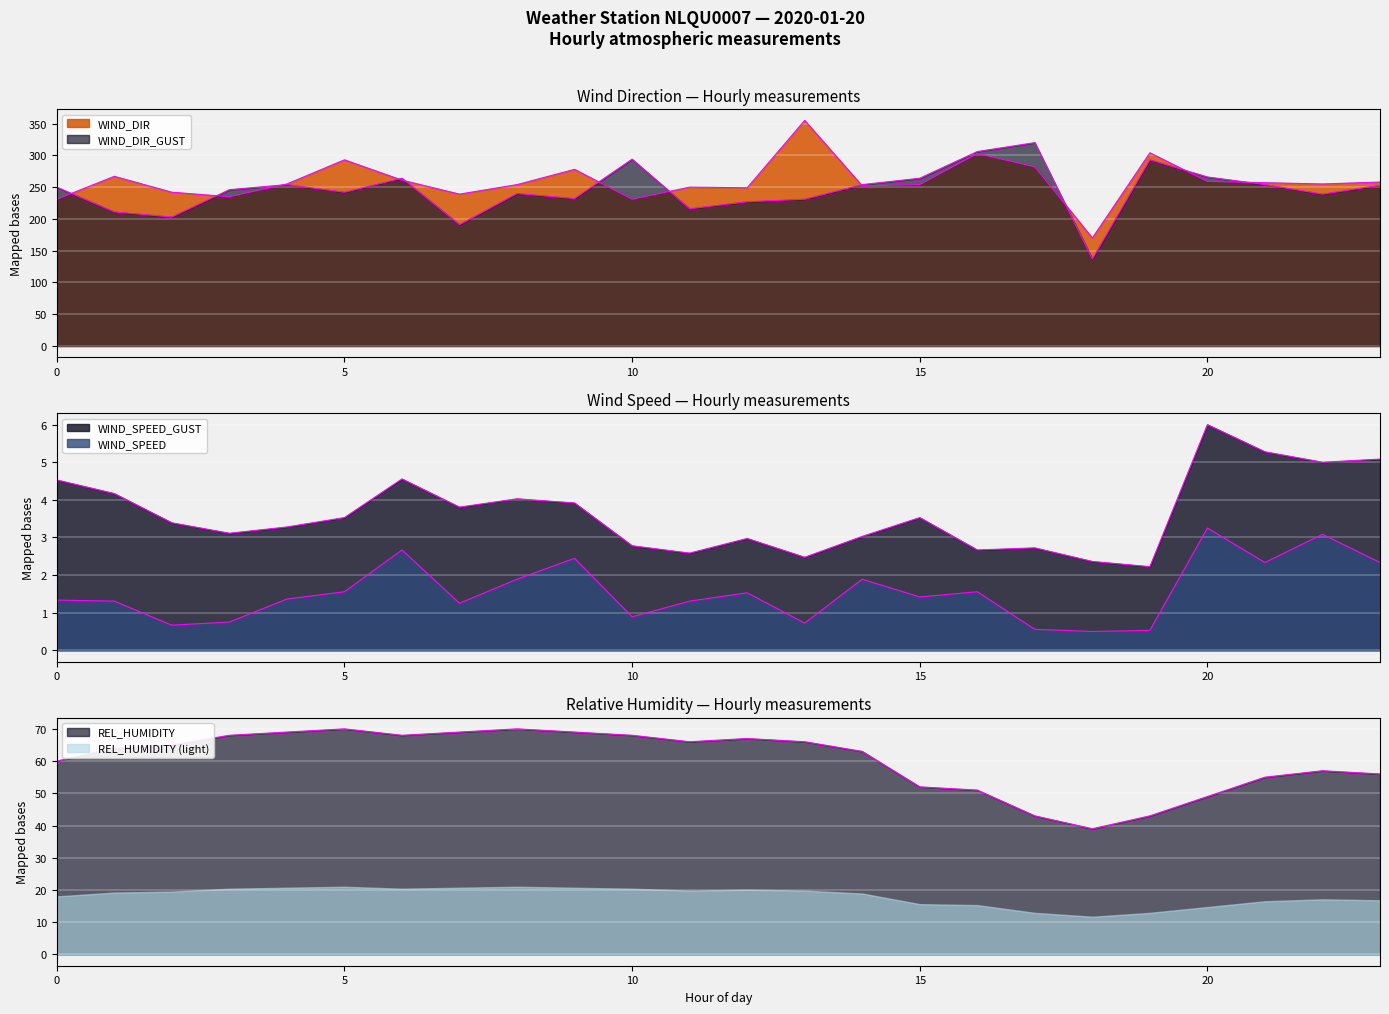

What is the sum of the REL_HUMIDITY values at 0 and 10?

125.0